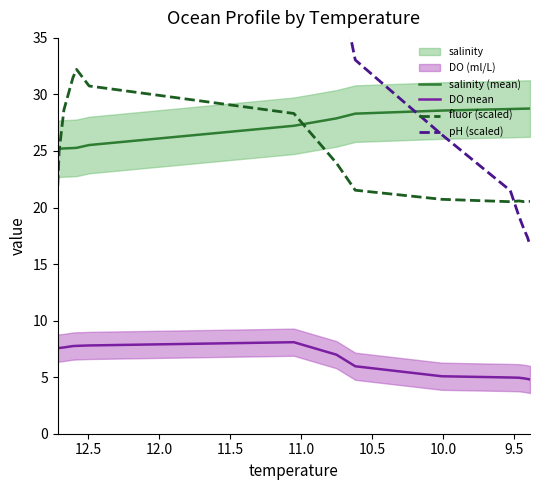

The value of salinity (mean) at 12 is 17.2. True or false?

False